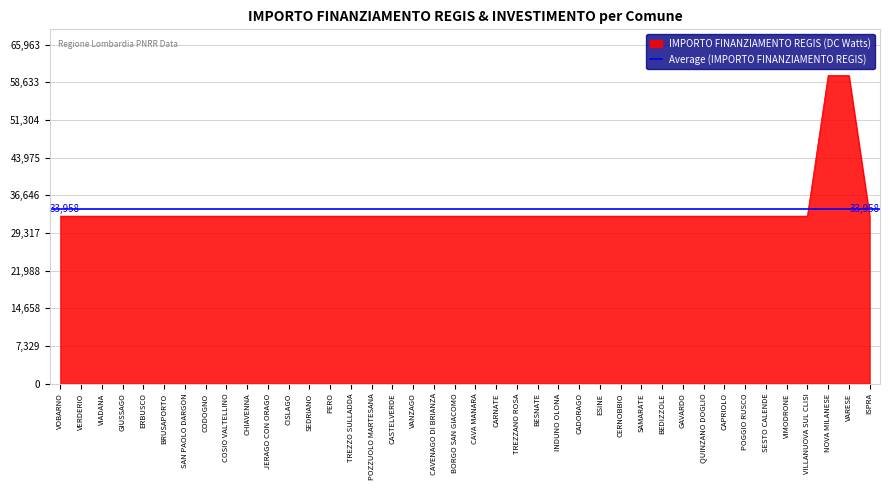

Reading left to right, extract all data points from this chart.

VOBARNO=32589	VERDERIO=32589	VIADANA=32589	GIUSSAGO=32589	ERBUSCO=32589	BRUSAPORTO=32589	SAN PAOLO DARGON=32589	CODOGNO=32589	COSIO VALTELLINO=32589	CHIAVENNA=32589	JERAGO CON ORAGO=32589	CISLAGO=32589	SEDRIANO=32589	PERO=32589	TREZZO SULLADDA=32589	POZZUOLO MARTESANA=32589	CASTELVERDE=32589	VANZAGO=32589	CAVENAGO DI BRIANZA=32589	BORGO SAN GIACOMO=32589	CAVA MANARA=32589	CARNATE=32589	TREZZANO ROSA=32589	BESNATE=32589	INDUNO OLONA=32589	CADORAGO=32589	ESINE=32589	CERNOBBIO=32589	SAMARATE=32589	BEDIZZOLE=32589	GAVARDO=32589	QUINZANO DOGLIO=32589	CAPRIOLO=32589	POGGIO RUSCO=32589	SESTO CALENDE=32589	VIMODRONE=32589	VILLANUOVA SUL CLISI=32589	NOVA MILANESE=59966	VARESE=59966	ISPRA=32589